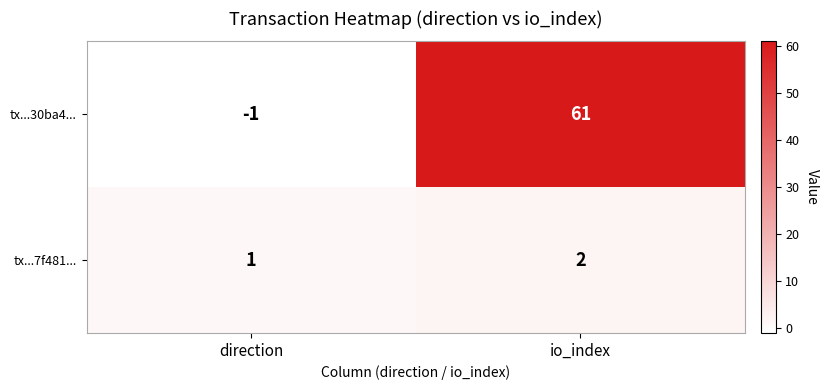

At which label does tx...30ba4... reach its peak?

io_index